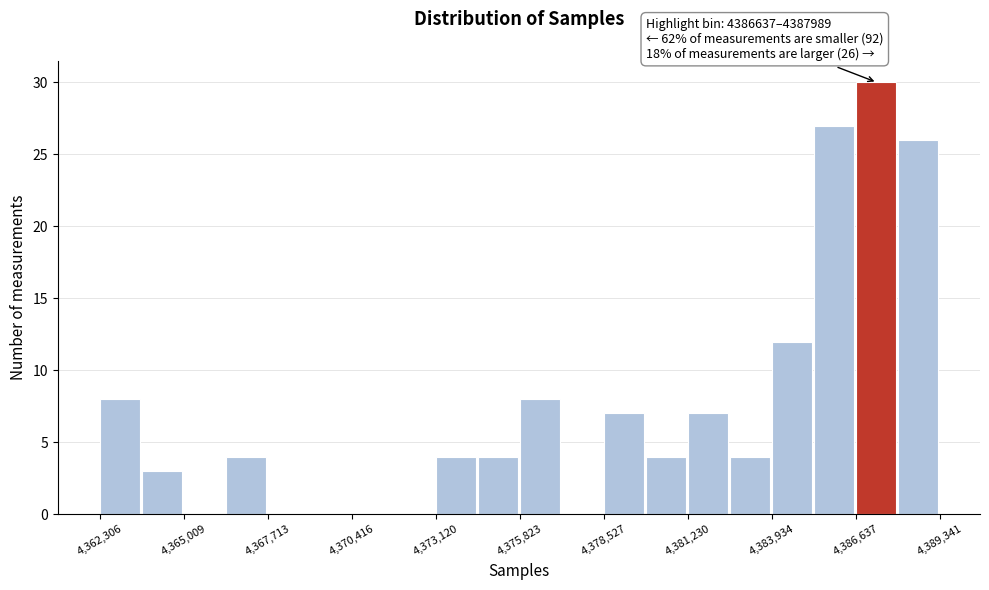

Read against the x-axis, roughly where is the centre of the tallest bar?

4387500